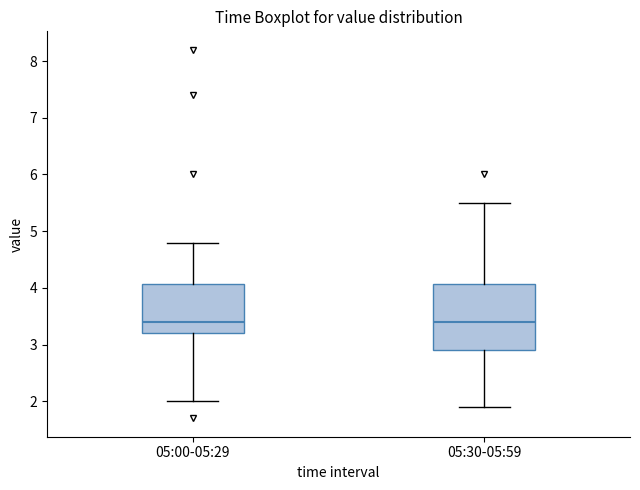

Where does the upper whisker of the box for 05:00-05:29 end on the y-axis? The values are not printed on the chart, so give them approximately, as read against the axis.

4.8